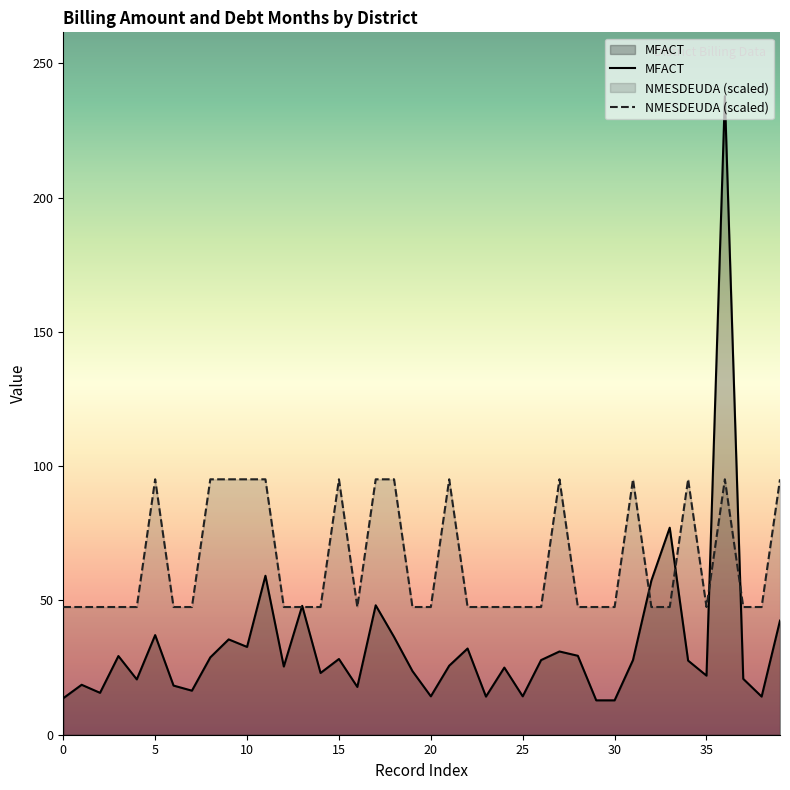

What is the minimum value for MFACT?

12.8